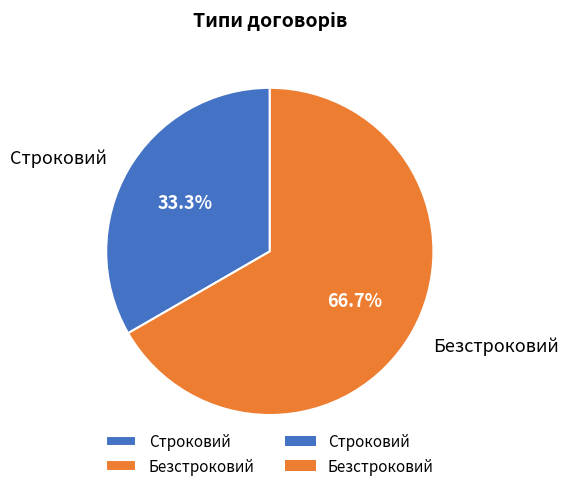

Is it true that Строковий is 33% of the pie?

True